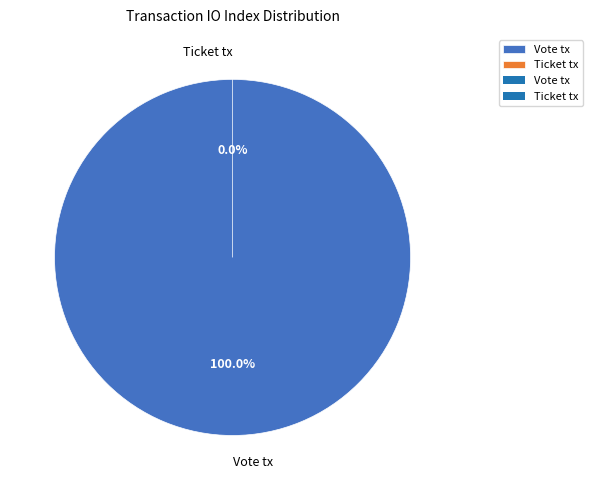

Is it true that Vote tx is 89% of the pie?

False